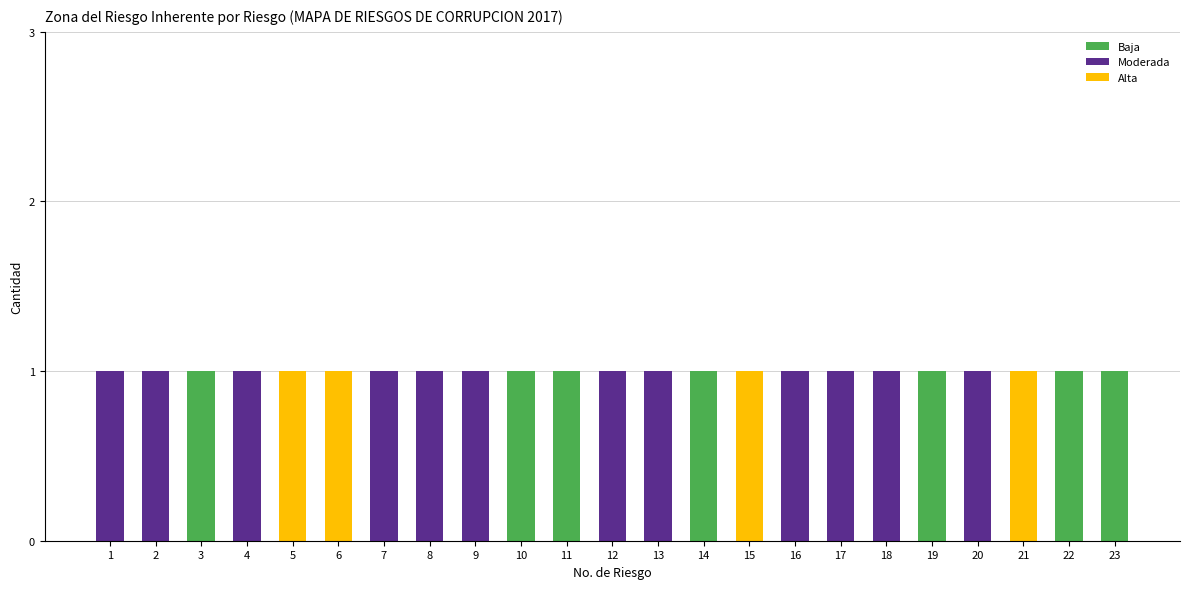

The Baja series shows 0 at 11. True or false?

False